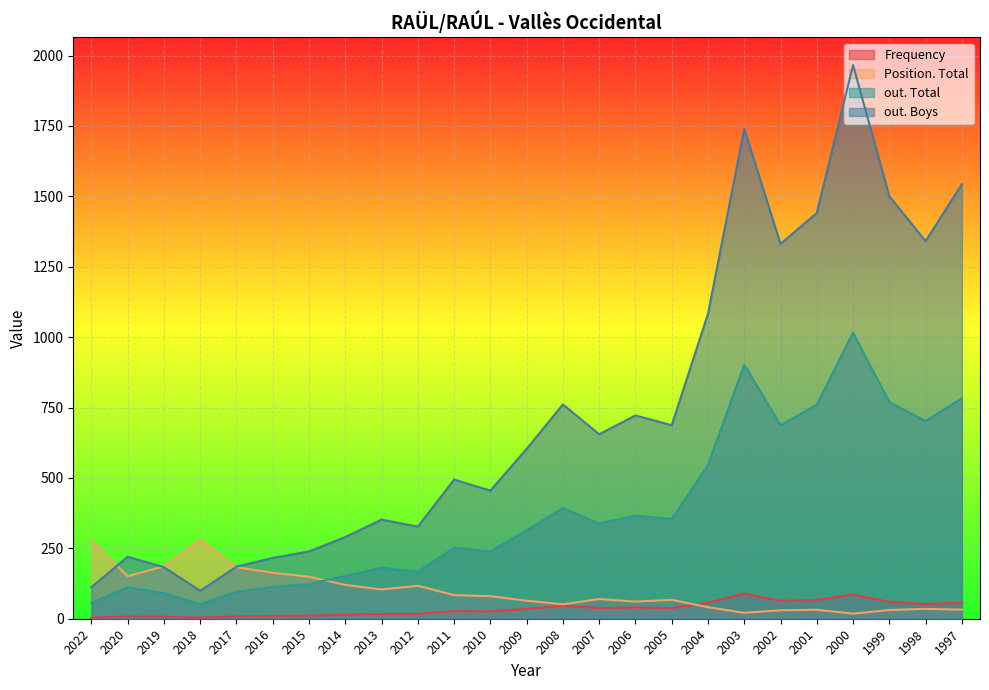

True or false: Frequency has a value of 31 at 2002.

False